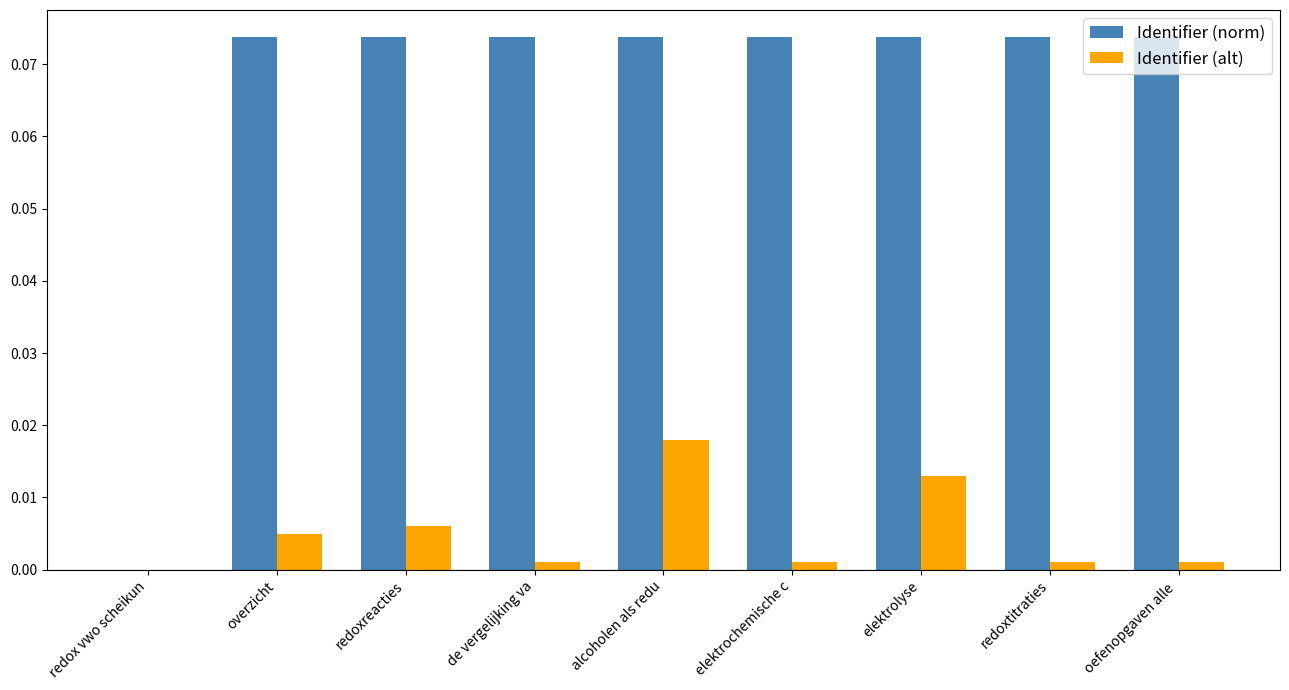

What is the sum of all Identifier (norm) values?

0.6